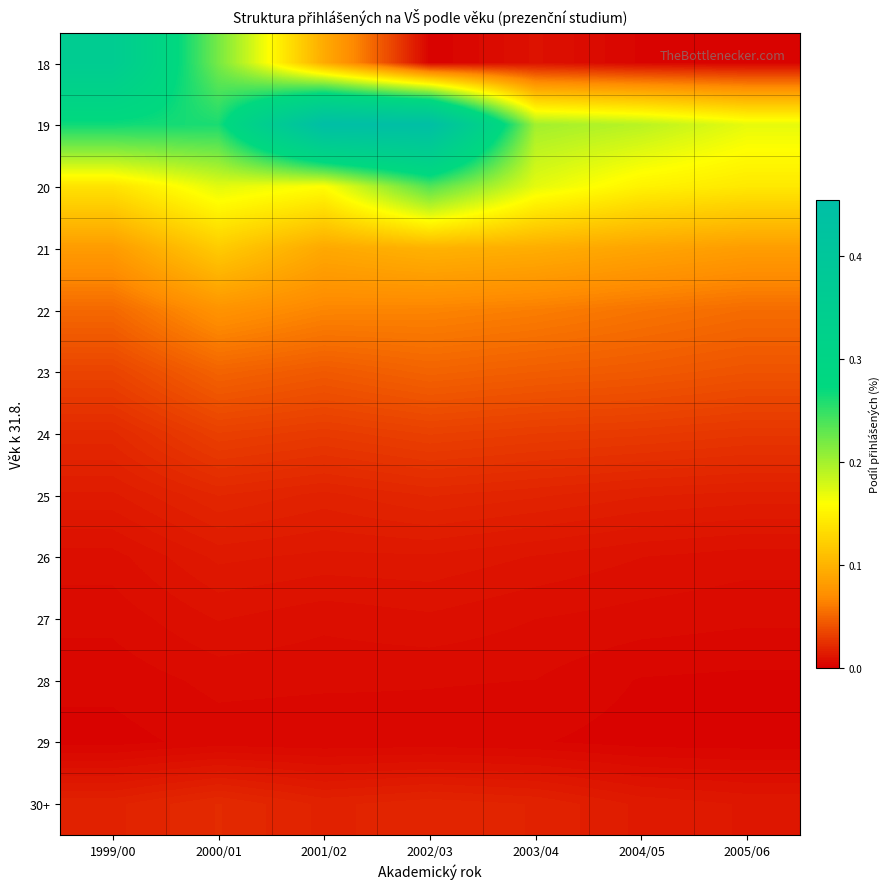

Which has a higher value, 1999/00 or 2001/02?

1999/00